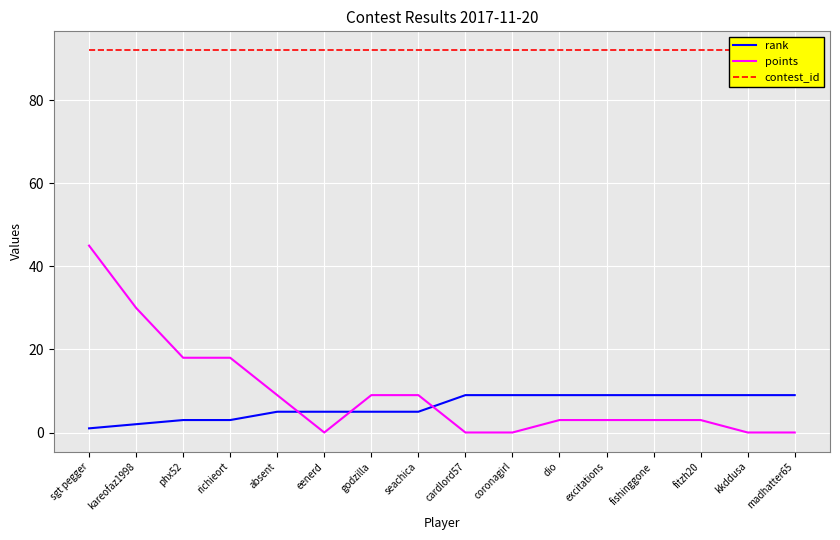

What are all the series names shown in the legend?

rank, points, contest_id